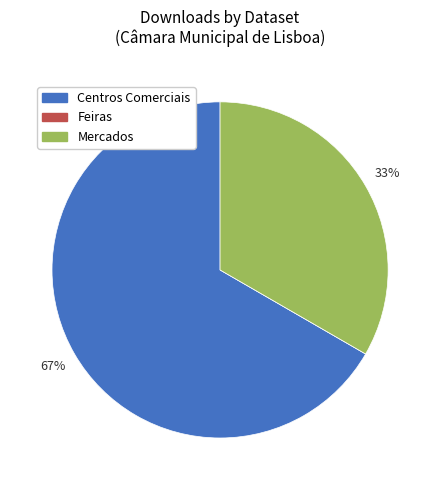

Between Mercados and Centros Comerciais, which is larger?

Centros Comerciais